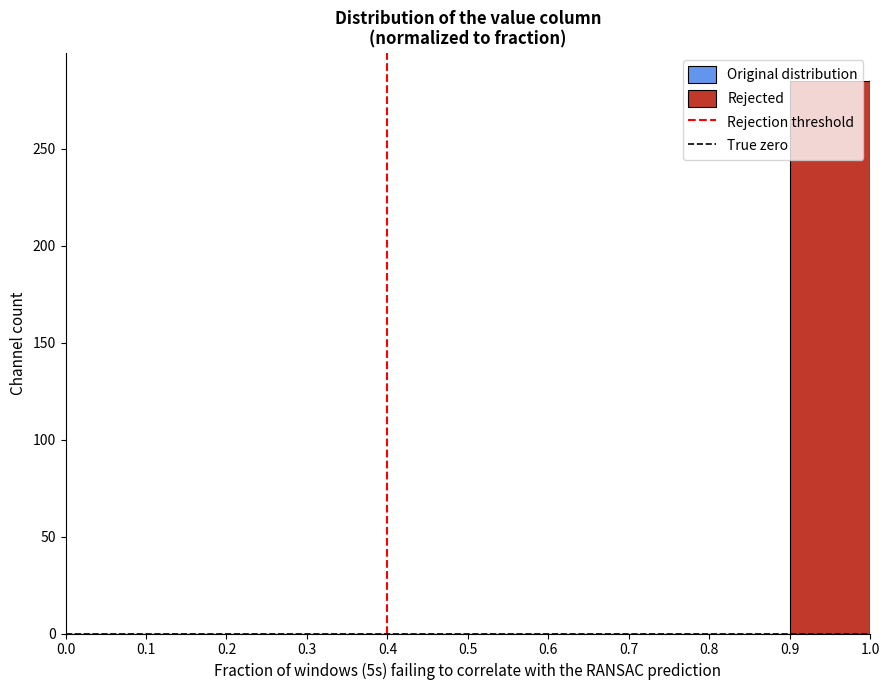

Which range on the x-axis has the tallest bar?

0.9 to 1.0